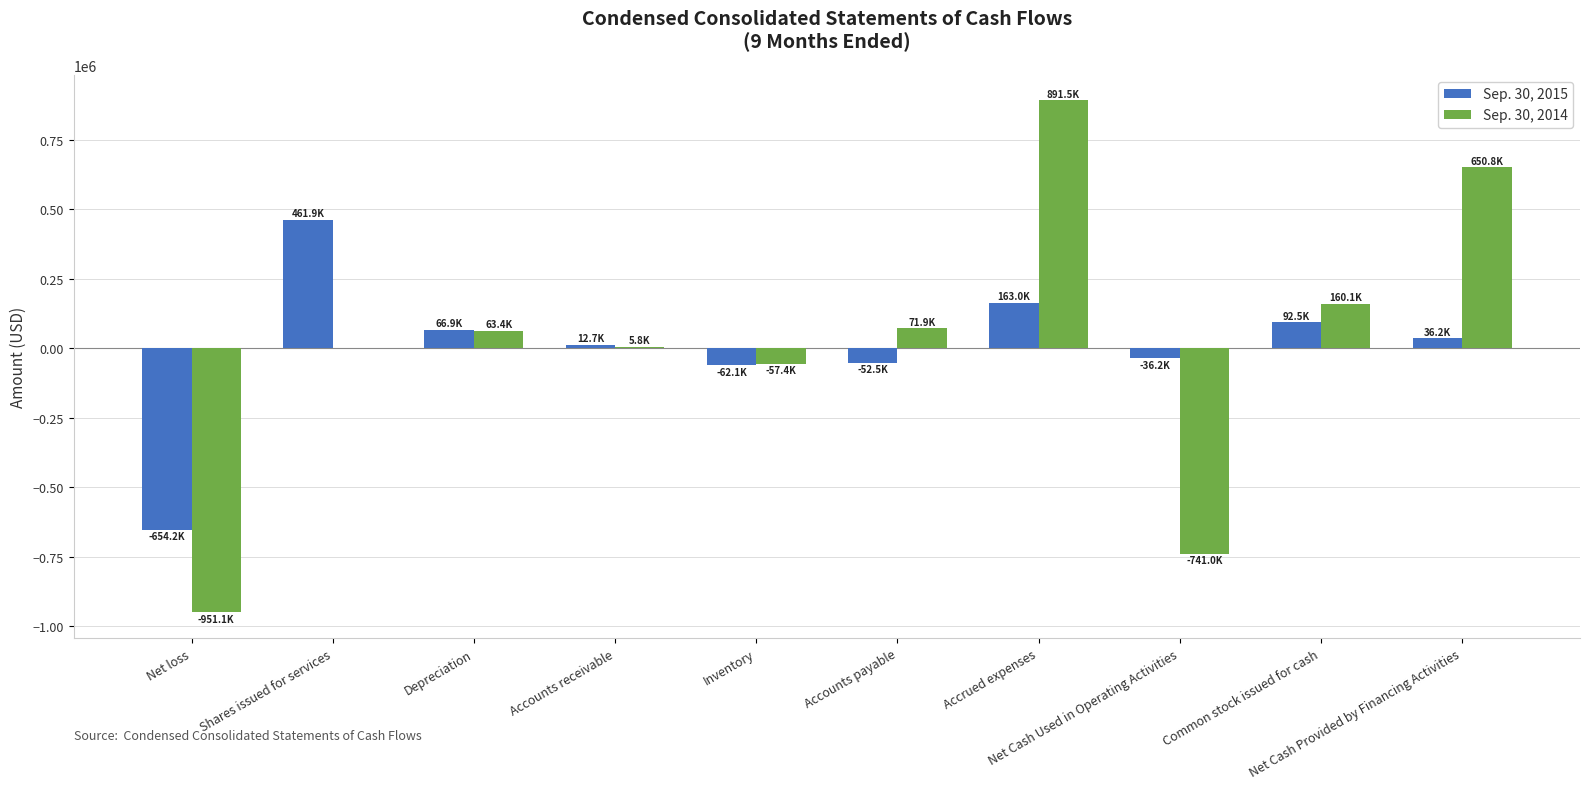

What is the maximum value shown in the chart?

891532